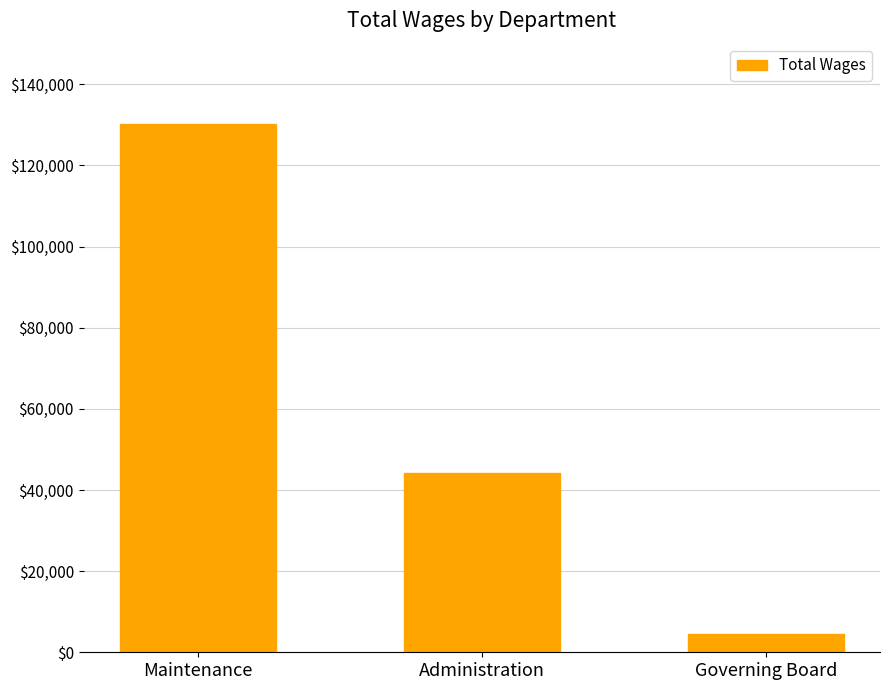

What is the sum of the values at Maintenance and Governing Board?

134481